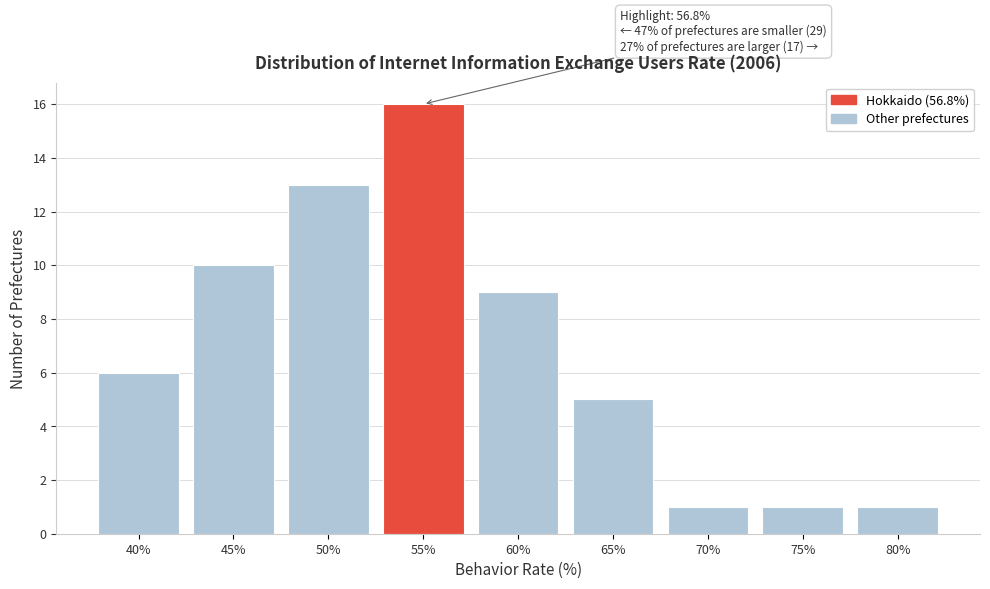

Reading left to right, list all the values displayed in this chart.

40%=6	45%=10	50%=13	55%=16	60%=9	65%=5	70%=1	75%=1	80%=1